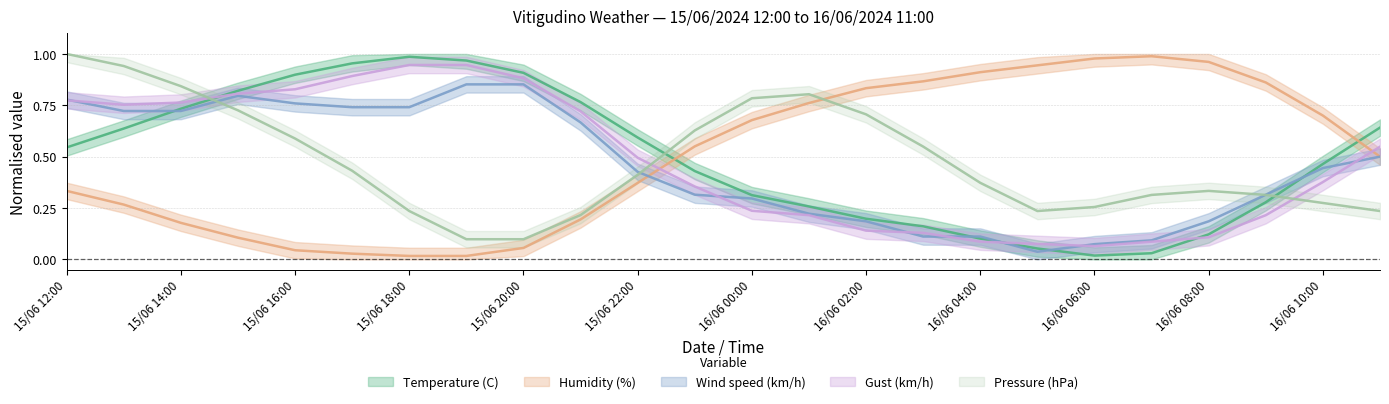

Which has a higher value, 16/06 06:00 or 15/06 13:00?

15/06 13:00